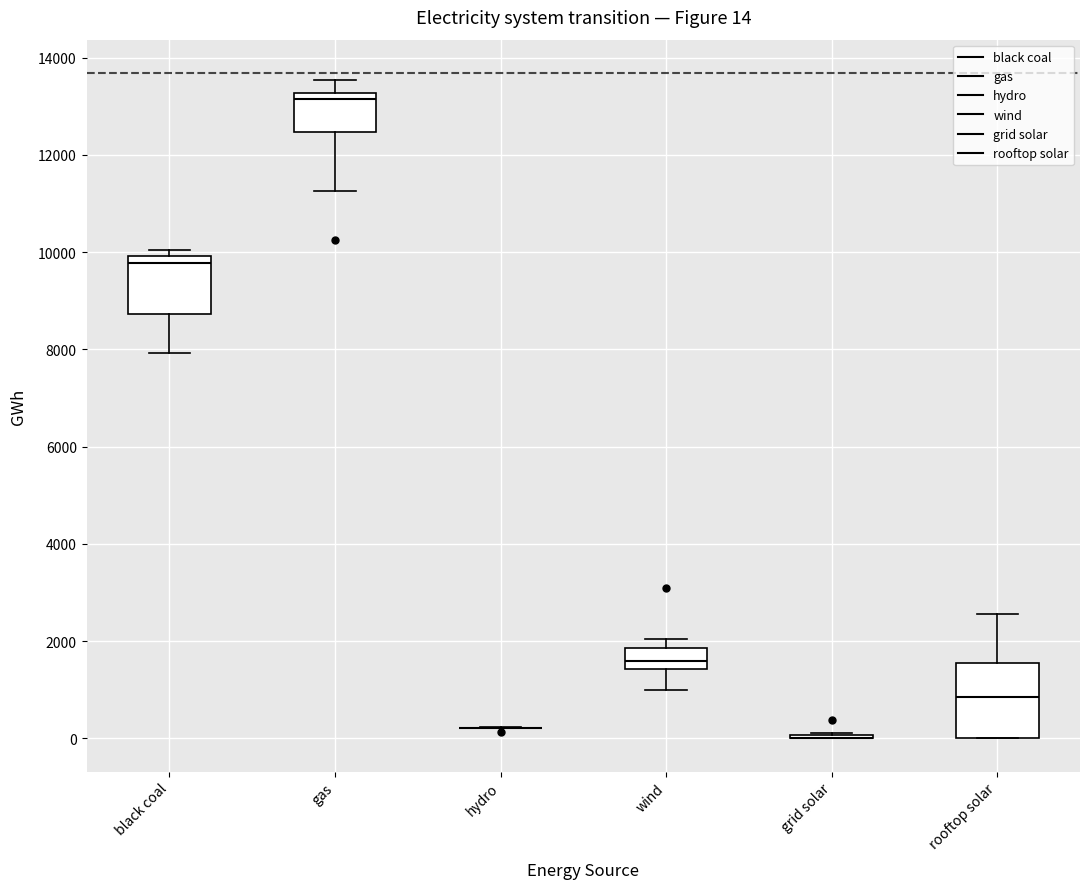

Comparing the boxes themselves (not the whiskers), which one is the tallest?

rooftop solar